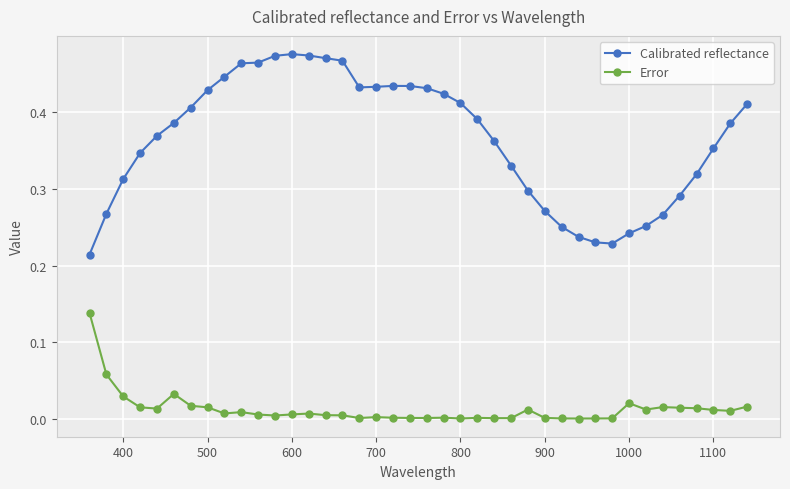

What is the sum of all Calibrated reflectance values?

14.6